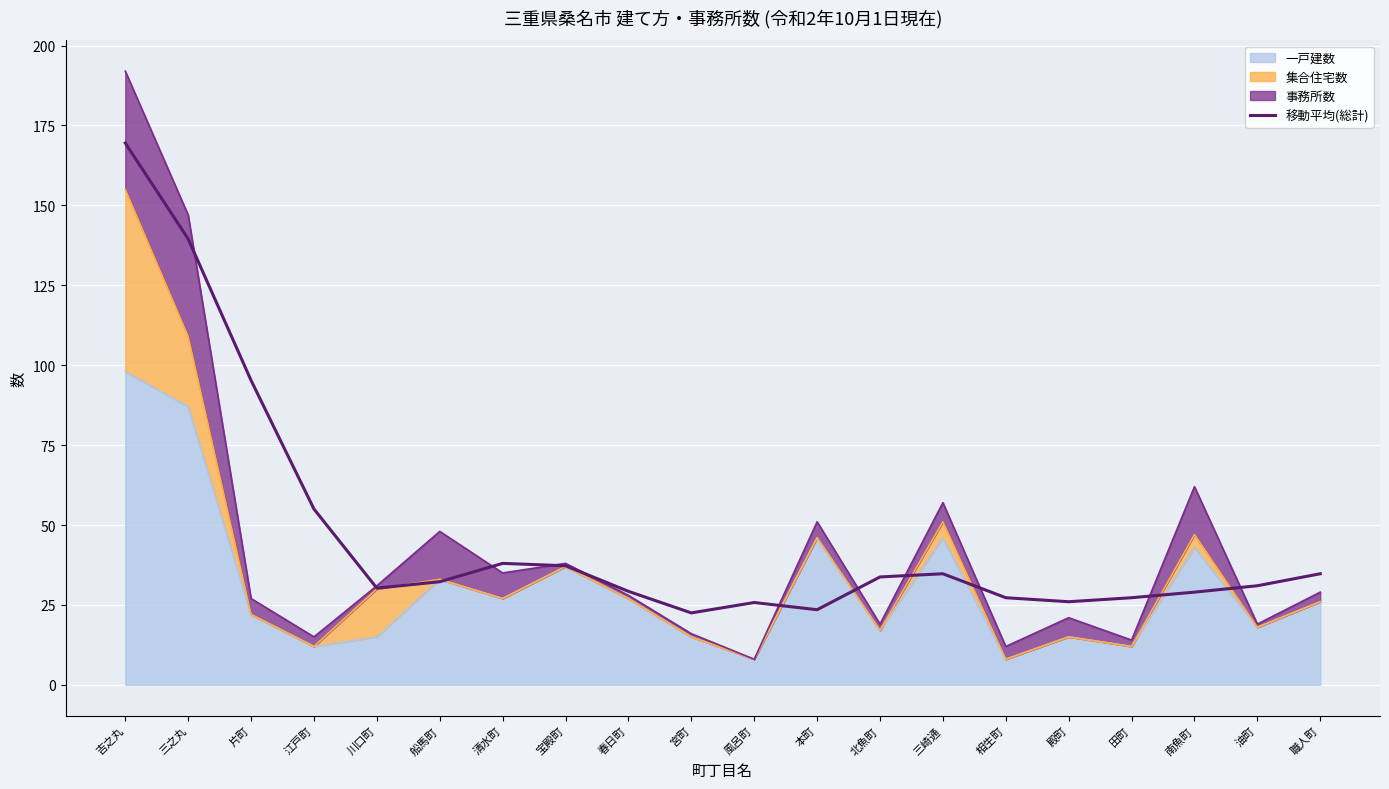

True or false: there are more than 0 points higher than both neighbors.

True